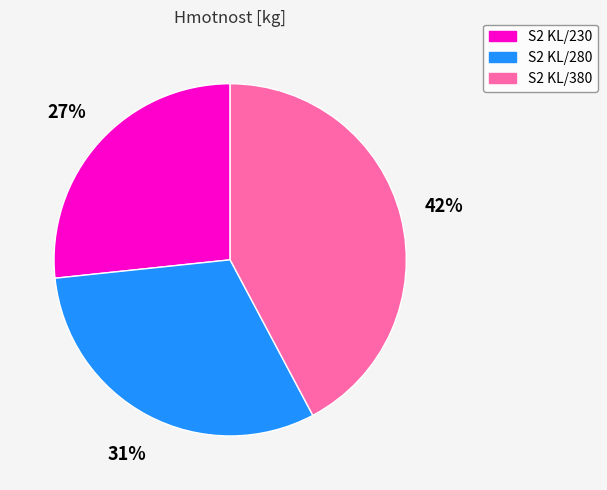

Rank the categories by value from highest to lowest.

S2 KL/380, S2 KL/280, S2 KL/230